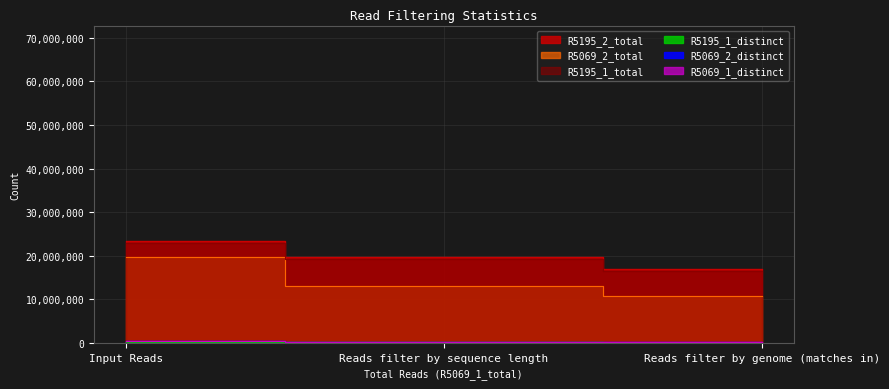

What is the difference between the highest and lowest values at Reads filter by sequence length?

19610591